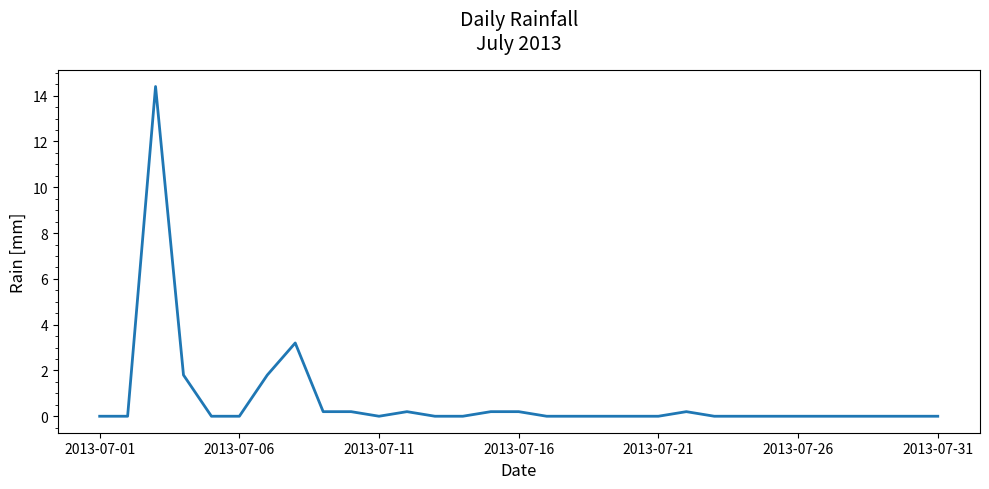

What is the maximum value shown in the chart?

14.4